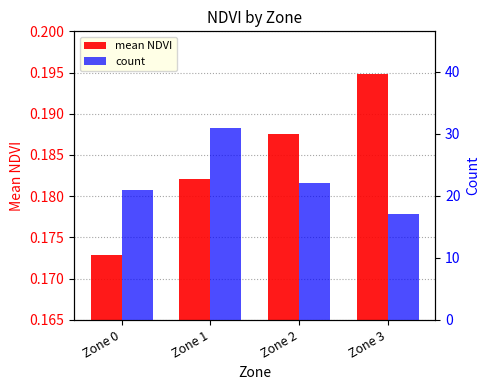

List the series in order of their peak value, highest first.

count, mean NDVI